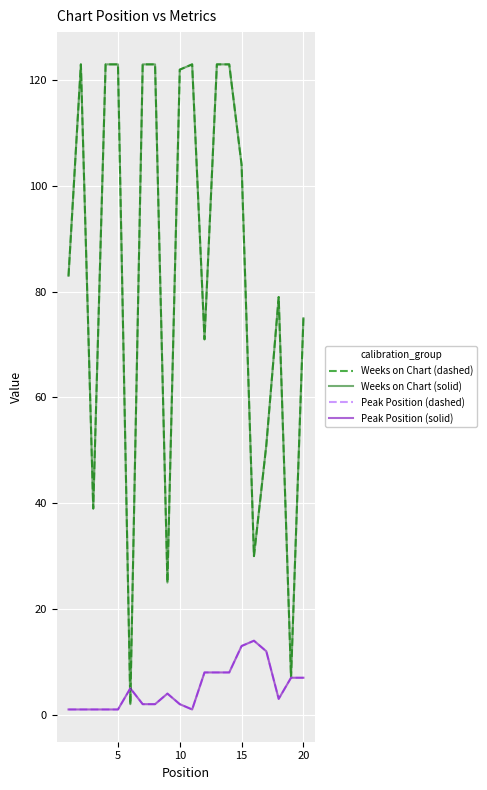

Is this an area chart (filled region under the line)?

No